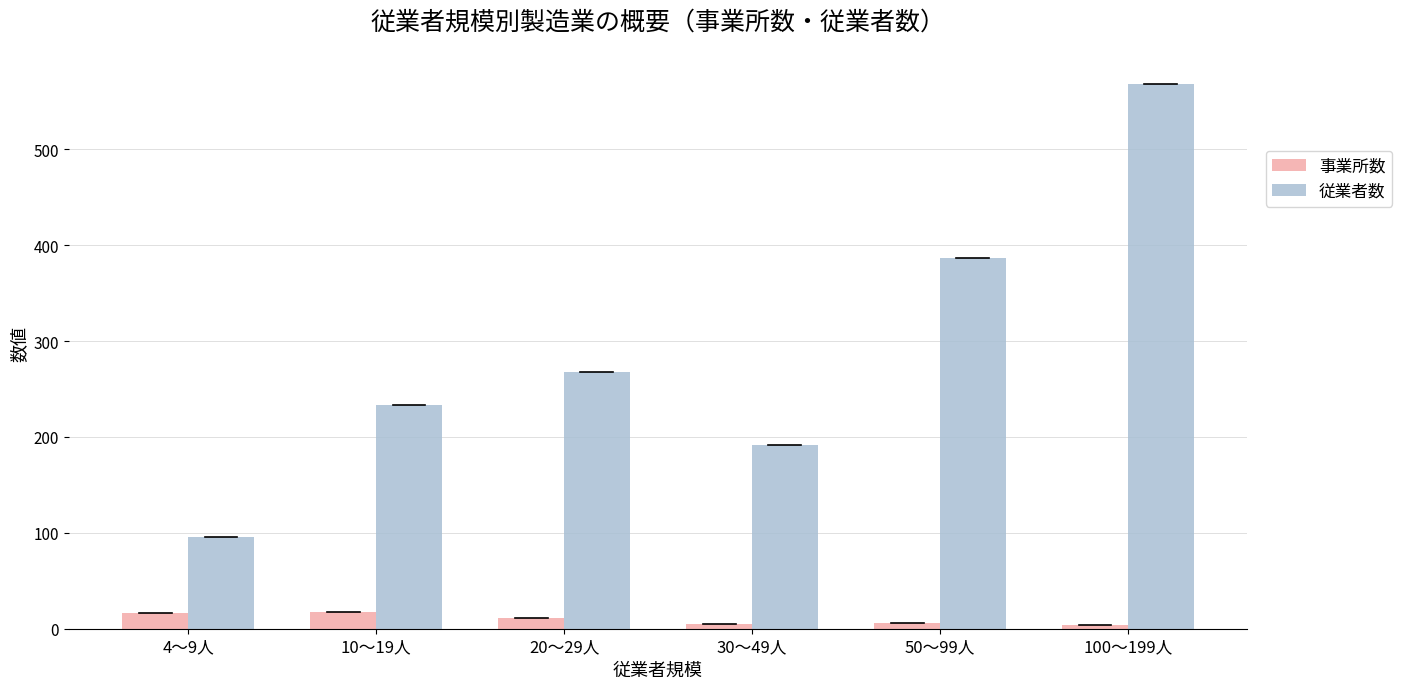

How many data points in 事業所数 are less than 11?

3